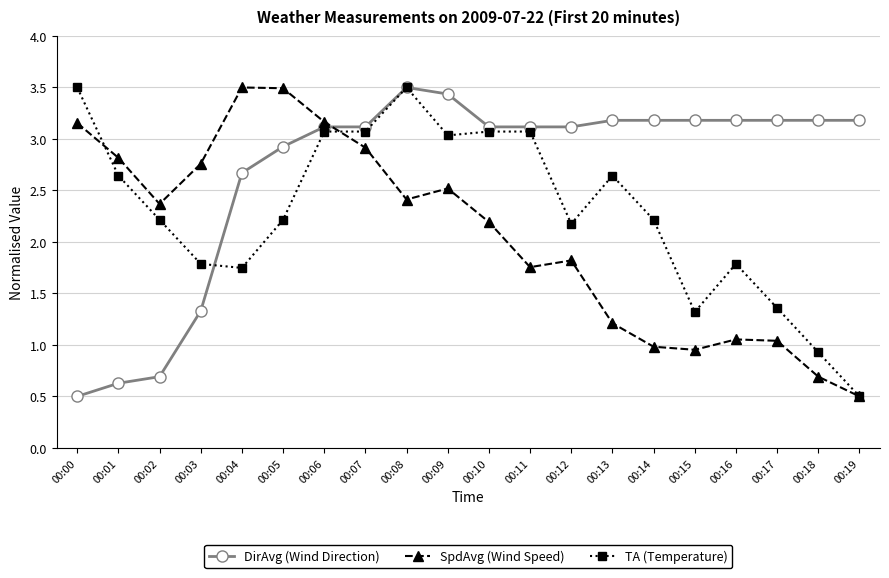

Rank the series at 00:04 from lowest to highest value.

TA (Temperature), DirAvg (Wind Direction), SpdAvg (Wind Speed)